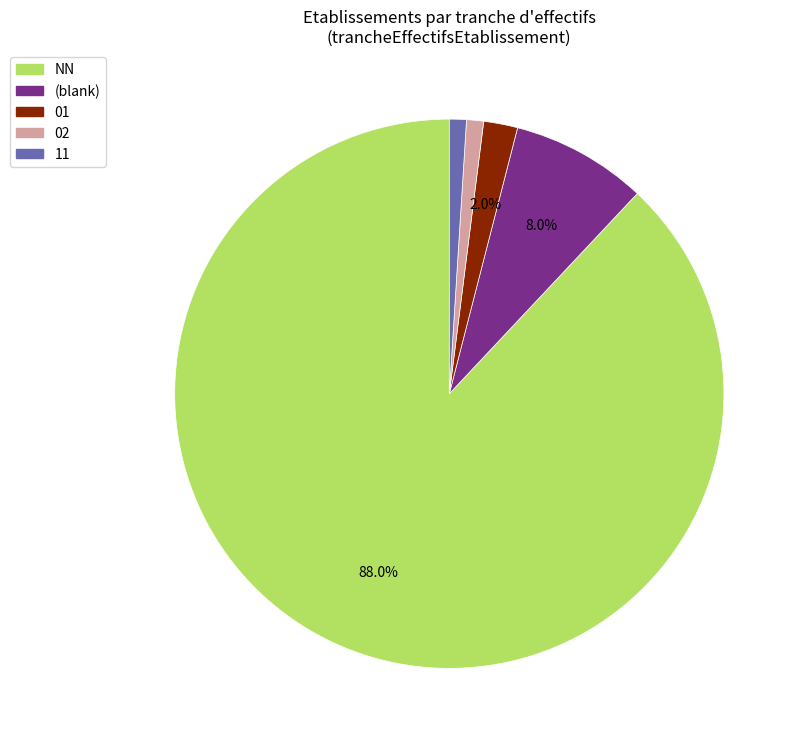

What percentage is NOT represented by 01?

98.0%